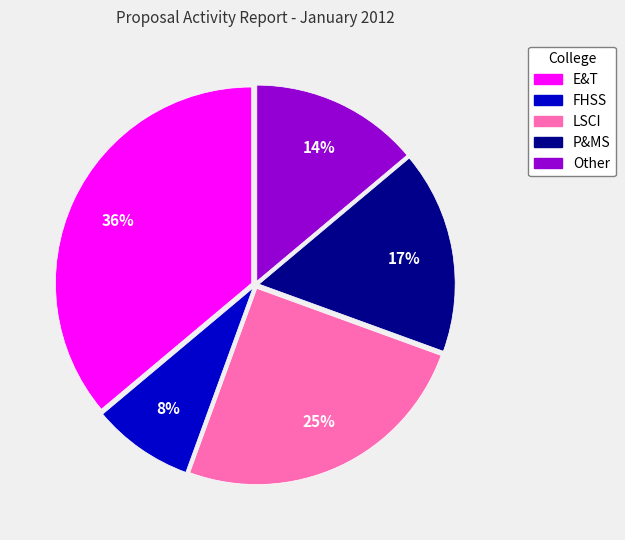

To the nearest percent, what is the difference between the largest and smallest slice percentages?

28%